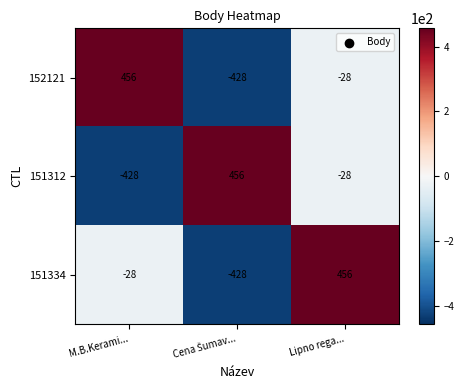

The value of 152121 at Lipno rega... is -39. True or false?

False